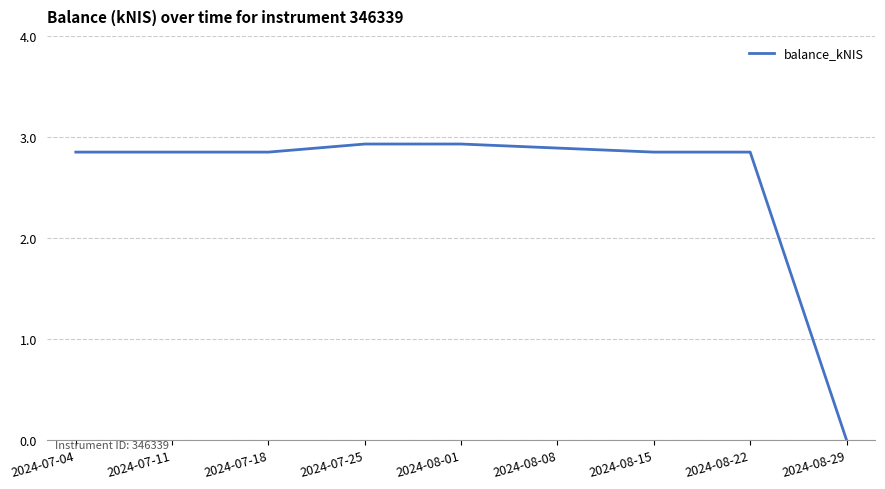

Is this an area chart (filled region under the line)?

No